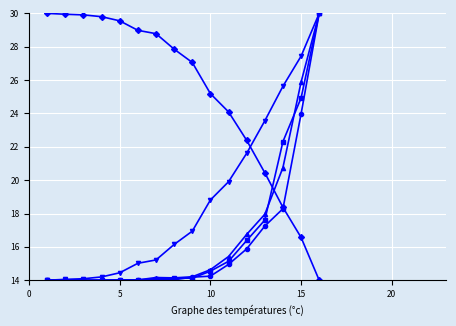

What is the greatest value displayed?

30.0